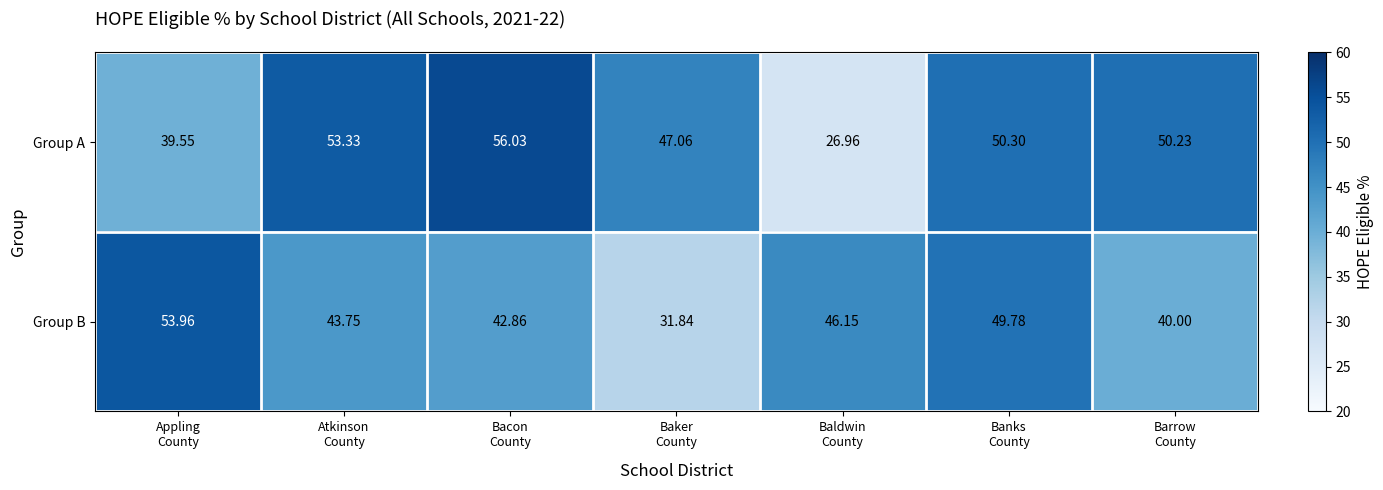

Which label corresponds to the largest value in the chart?

Bacon
County